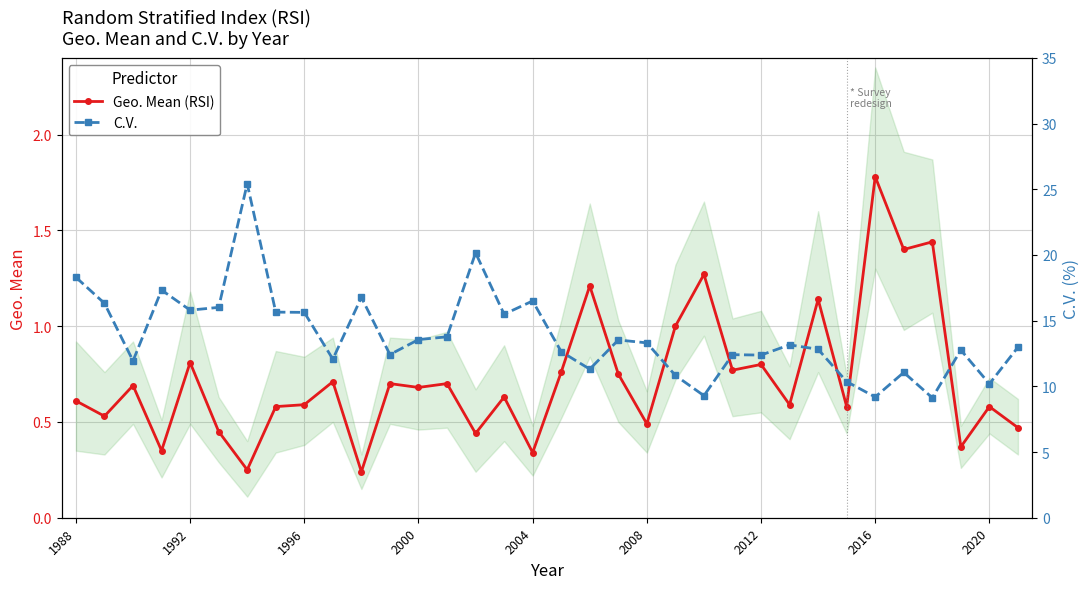

Which series has the largest range (max minus min)?

C.V.